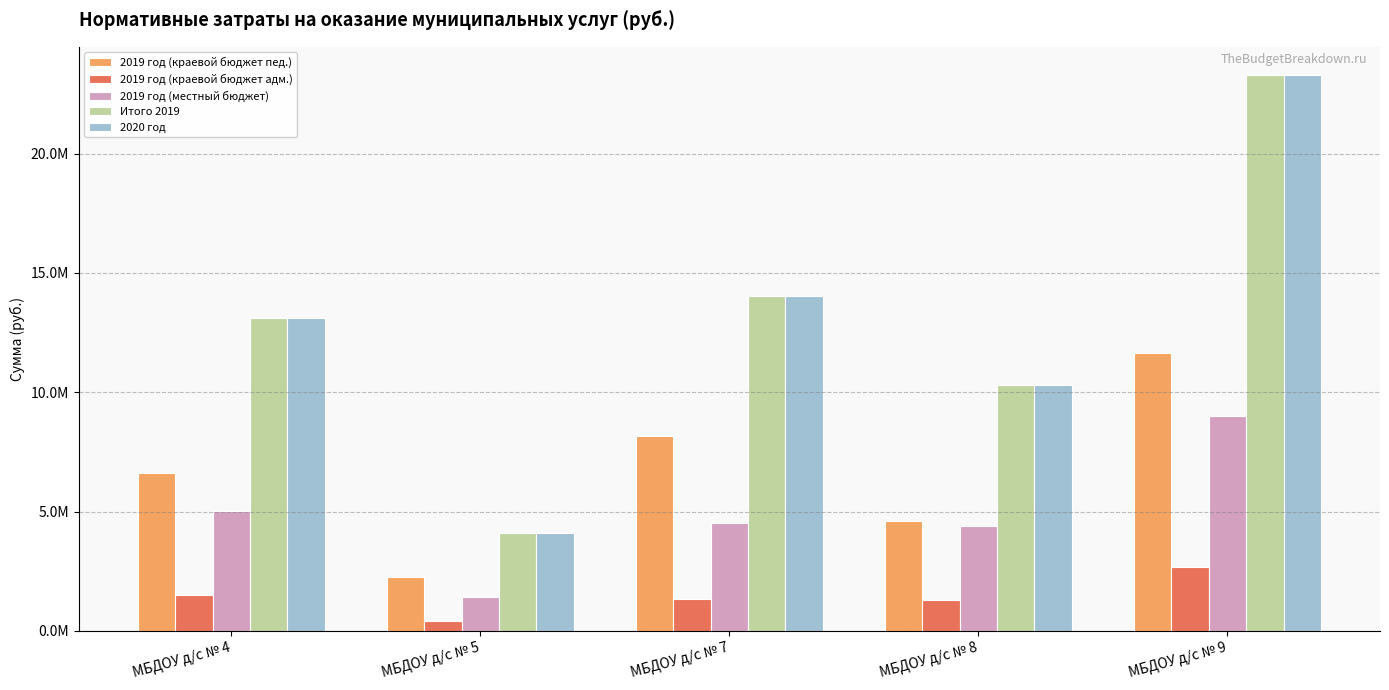

Reading right to left, what are all the values shown in this chart?

2019 год (краевой бюджет пед.): МБДОУ д/с № 9=11659167.8	МБДОУ д/с № 8=4610681.3	МБДОУ д/с № 7=8172644.0	МБДОУ д/с № 5=2274393.3	МБДОУ д/с № 4=6603084.7
2019 год (краевой бюджет адм.): МБДОУ д/с № 9=2659246.9	МБДОУ д/с № 8=1299266.8	МБДОУ д/с № 7=1335694.8	МБДОУ д/с № 5=412851.1	МБДОУ д/с № 4=1481407.0
2019 год (местный бюджет): МБДОУ д/с № 9=8994778.9	МБДОУ д/с № 8=4394709.3	МБДОУ д/с № 7=4517925.5	МБДОУ д/с № 5=1396449.7	МБДОУ д/с № 4=5010790.1
Итого 2019: МБДОУ д/с № 9=23313193.7	МБДОУ д/с № 8=10304657.4	МБДОУ д/с № 7=14026264.3	МБДОУ д/с № 5=4083694.1	МБДОУ д/с № 4=13095281.8
2020 год: МБДОУ д/с № 9=23313193.7	МБДОУ д/с № 8=10304657.4	МБДОУ д/с № 7=14026264.3	МБДОУ д/с № 5=4083694.1	МБДОУ д/с № 4=13095281.8